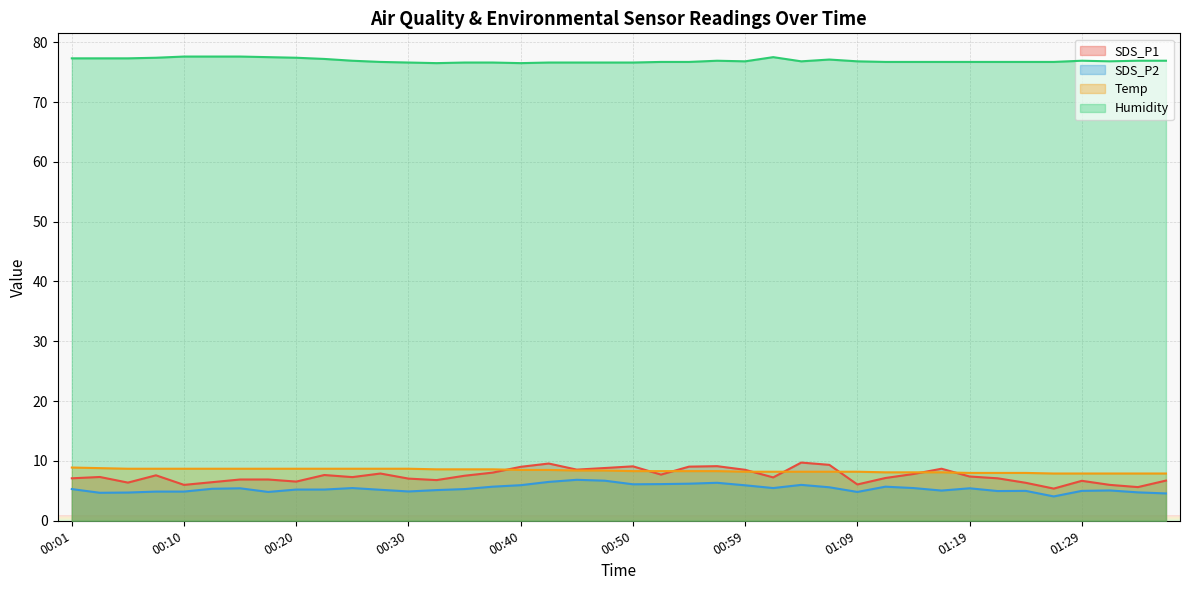

What is the difference between the maximum and second lowest values in the SDS_P1 series?

4.1